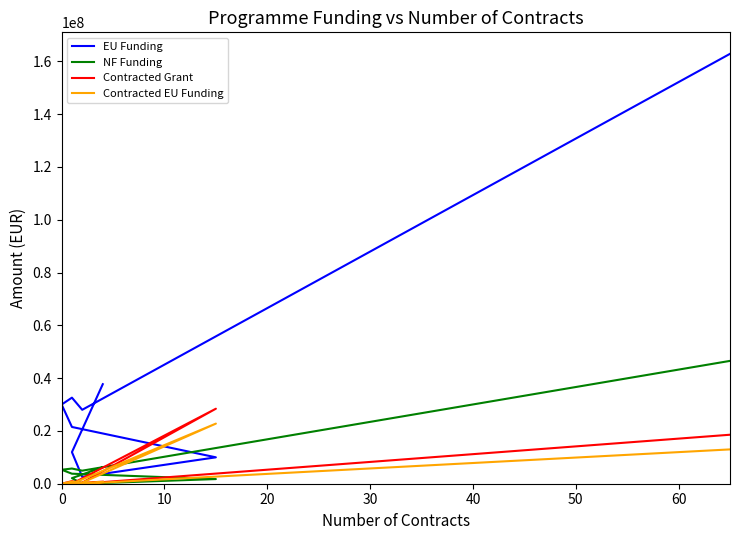

In NF Funding, how many points are lower than both neighbors (excluding endpoints)?

2